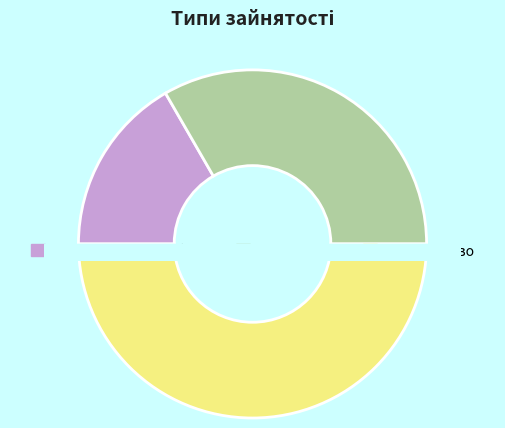

To the nearest percent, what portion does Суміщення represent?

33%